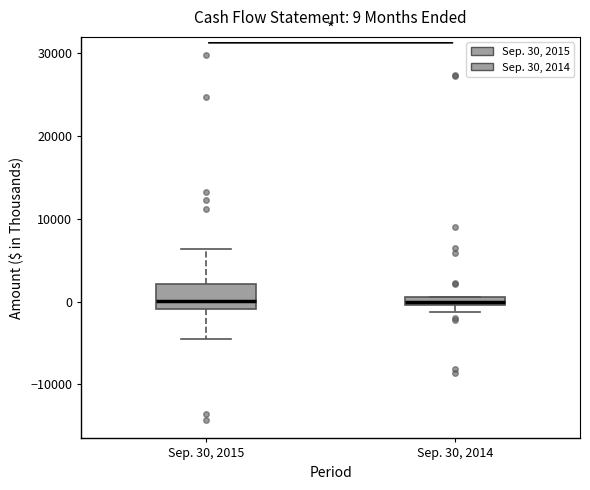

Comparing the boxes themselves (not the whiskers), which one is the tallest?

Sep. 30, 2015